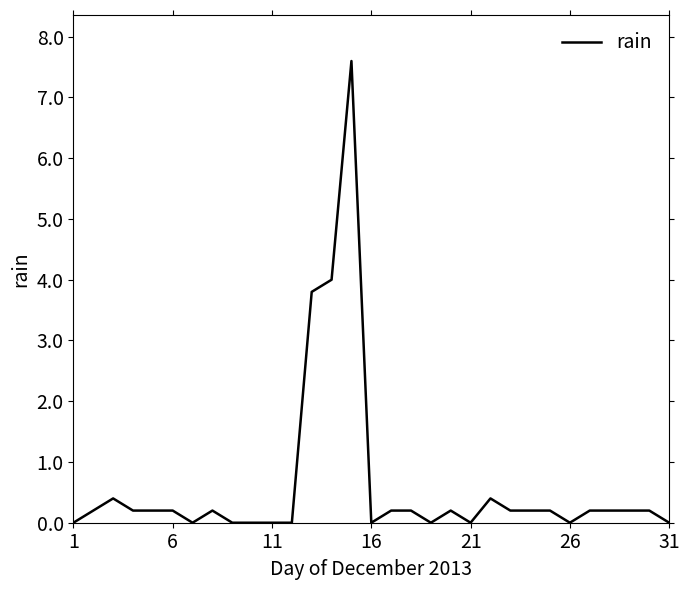

True or false: there are more than 2 points higher than both neighbors.

True